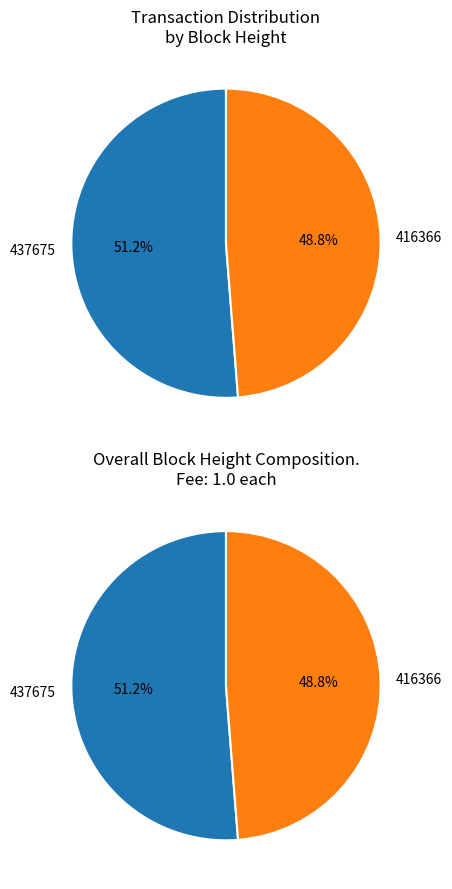

Do 416366 and 437675 together represent more than half of the pie?

Yes